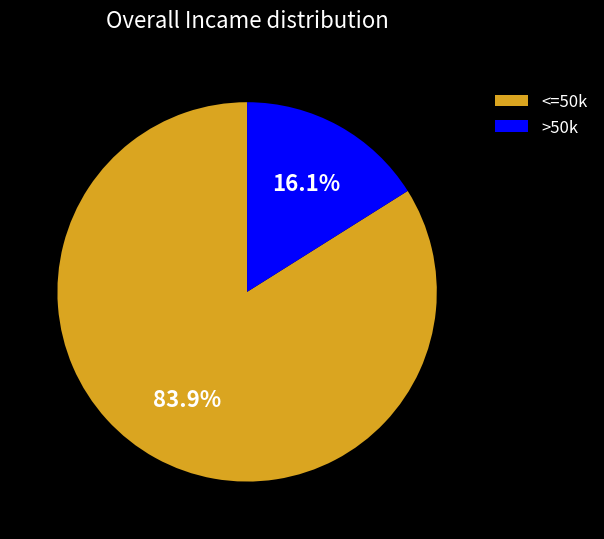

What is the smallest slice in the pie chart?

>50k